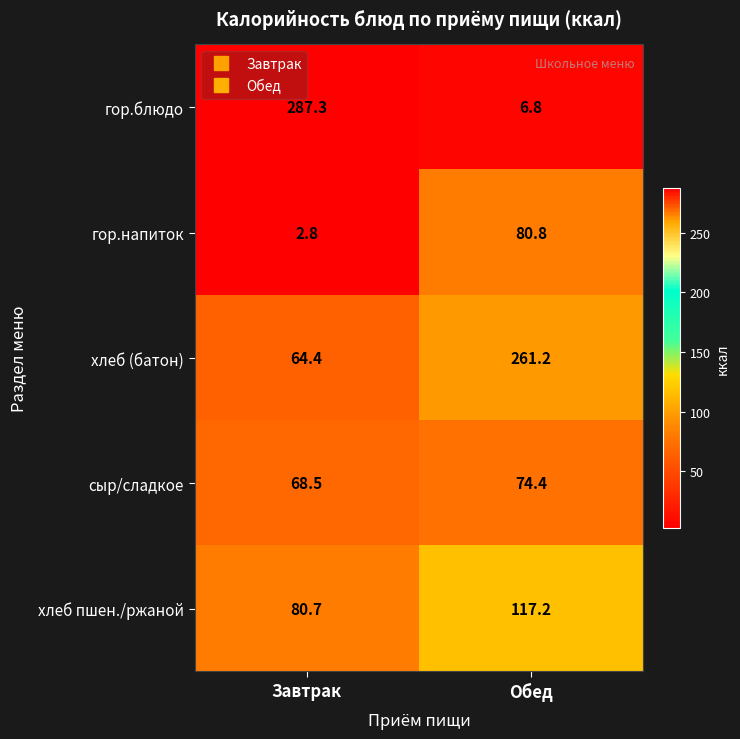

Rank the series at Завтрак from lowest to highest value.

гор.напиток, хлеб (батон), сыр/сладкое, хлеб пшен./ржаной, гор.блюдо